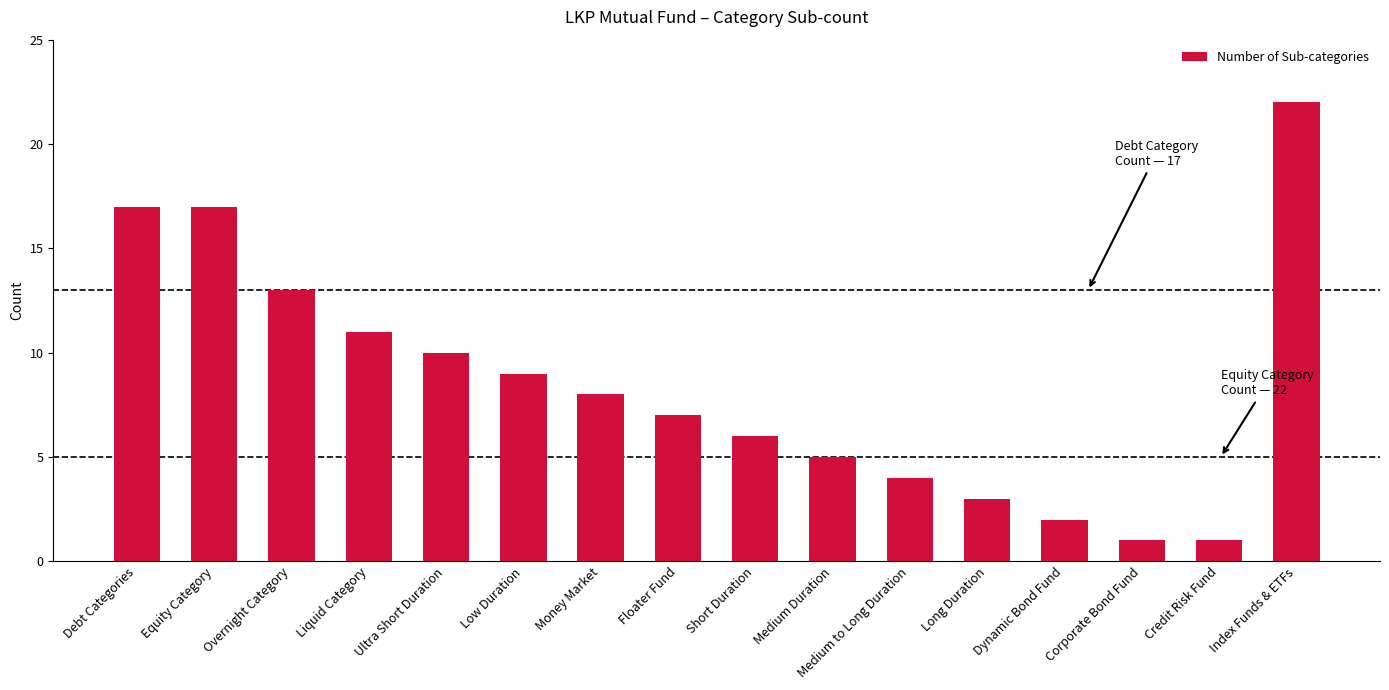

The chart shows a value of 11 at Liquid Category. True or false?

True